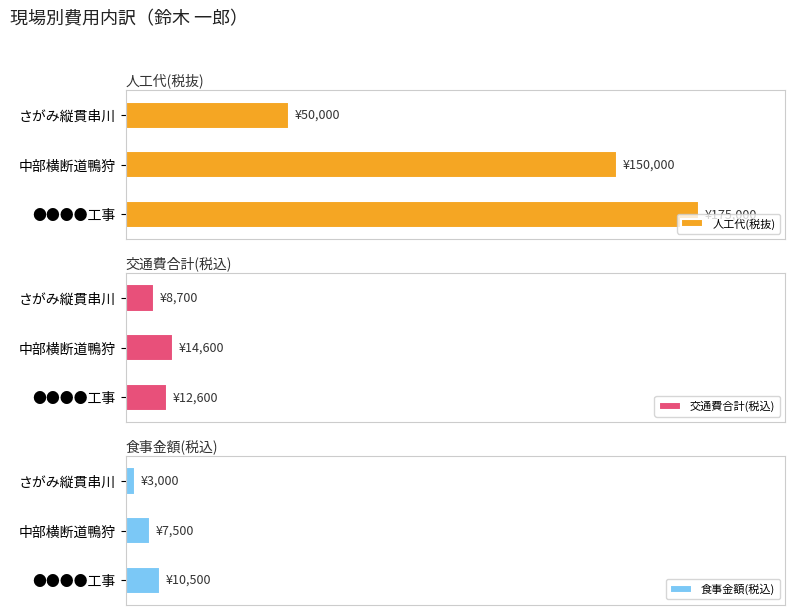

What is the difference between the second highest and minimum values in the 食事金額(税込) series?

4500